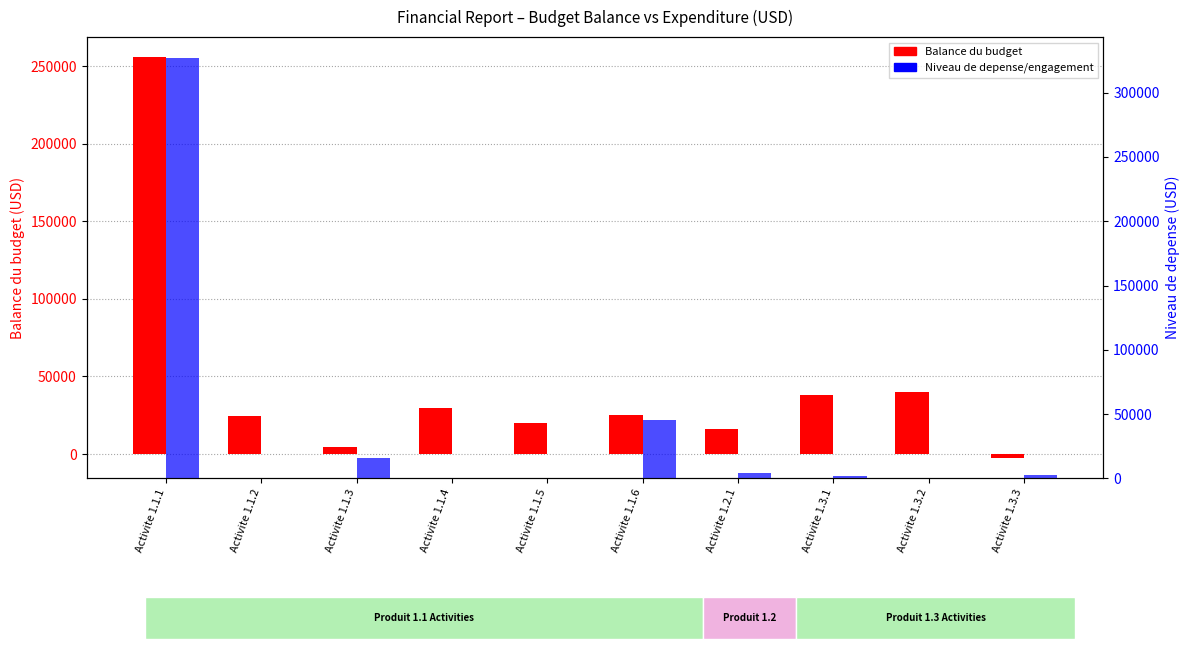

Reading right to left, list all the values displayed in this chart.

Balance du budget: Activite 1.3.3=-2731.2	Activite 1.3.2=40000.0	Activite 1.3.1=38358.0	Activite 1.2.1=15957.5	Activite 1.1.6=24972.8	Activite 1.1.5=20000.0	Activite 1.1.4=29781.3	Activite 1.1.3=4303.3	Activite 1.1.2=24580.0	Activite 1.1.1=255727.6
Niveau de depense: Activite 1.3.3=2731.2	Activite 1.3.2=0.0	Activite 1.3.1=1642.0	Activite 1.2.1=4042.5	Activite 1.1.6=45027.2	Activite 1.1.5=0.0	Activite 1.1.4=218.7	Activite 1.1.3=15696.7	Activite 1.1.2=0.0	Activite 1.1.1=326845.4